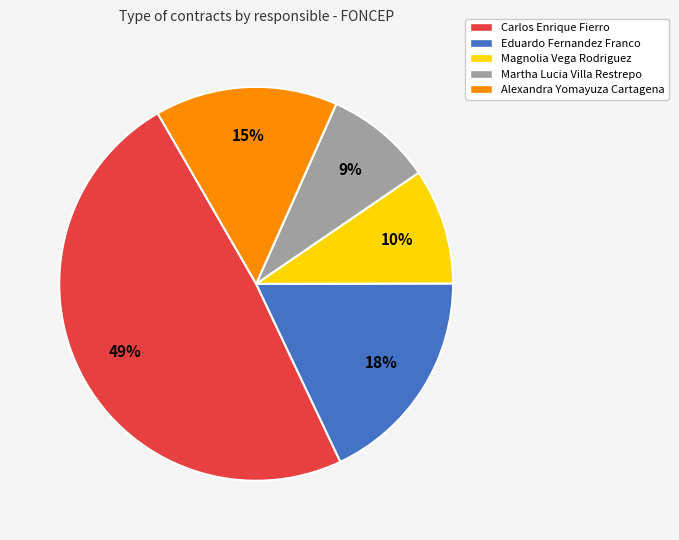

To the nearest percent, what is the average slice percentage?

20%